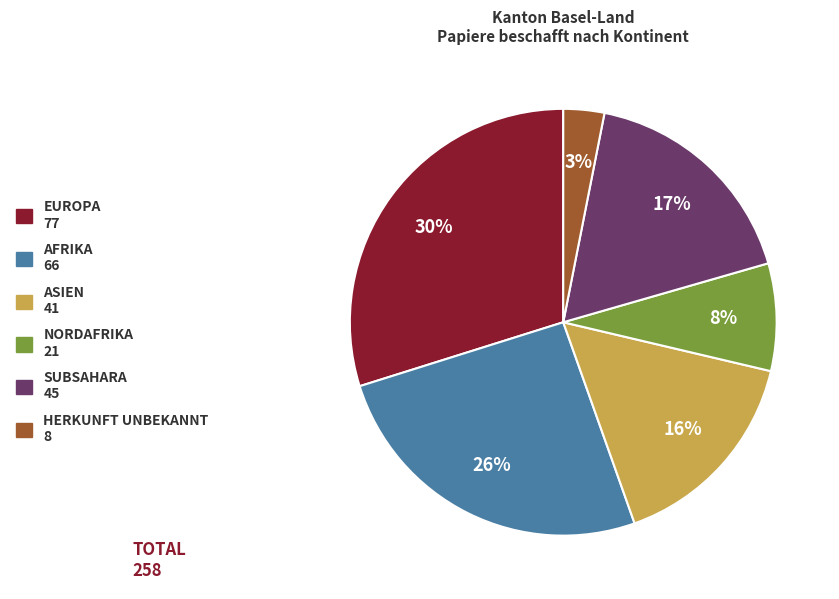

Does SUBSAHARA 45 represent more than half of the total?

No